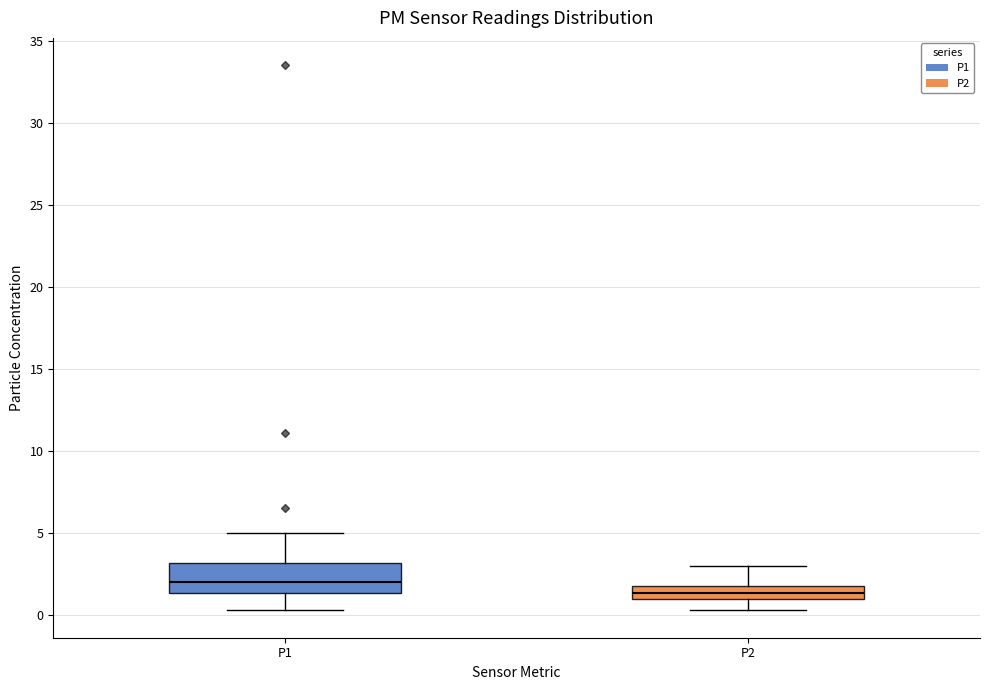

Reading left to right, transcribe this box plot: for each box, give where its median line is, the range the box spans, and where its two whiskers end, as read against the y-axis. The values are not printed on the chart, so give them approximately, as read against the axis.

P1: median 2.0, box 1.5 to 3.0, whiskers 0.5 to 5.0
P2: median 1.5, box 1.0 to 2.0, whiskers 0.5 to 3.0